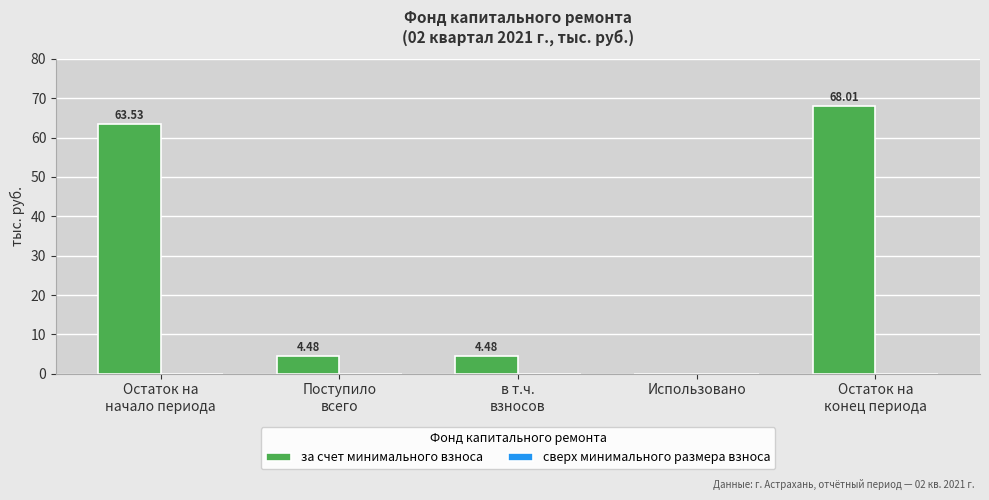

How many data points does each series have?

5